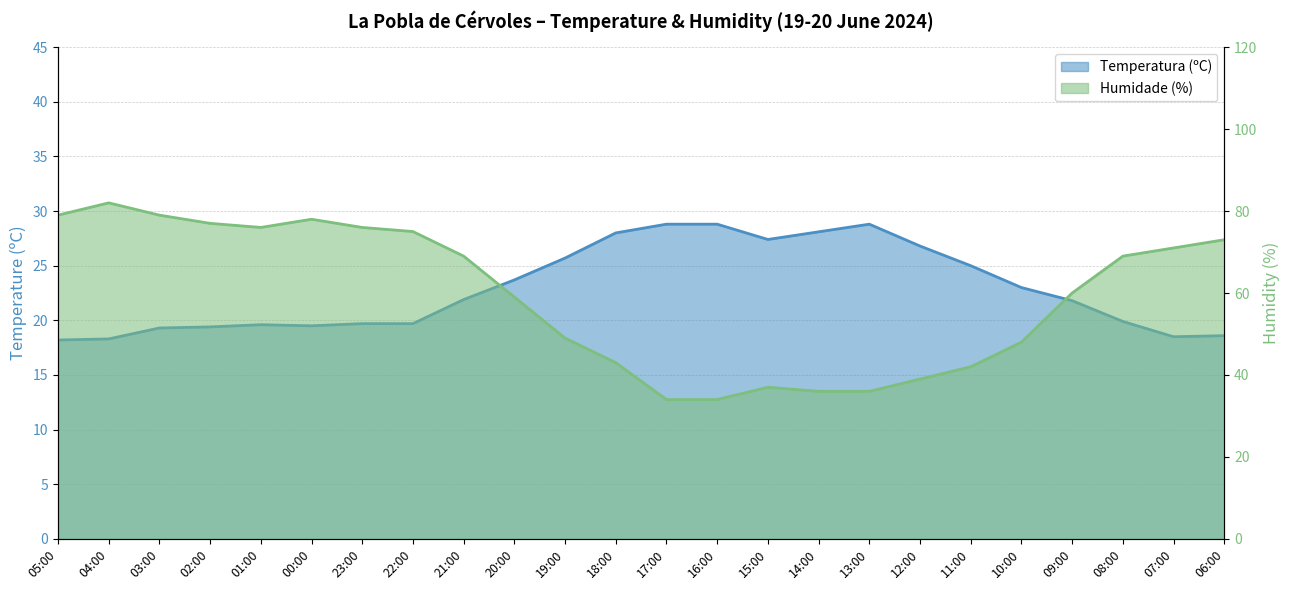

Rank the series by their average value, from lowest to highest.

Temperatura (ºC), Humidade (%)